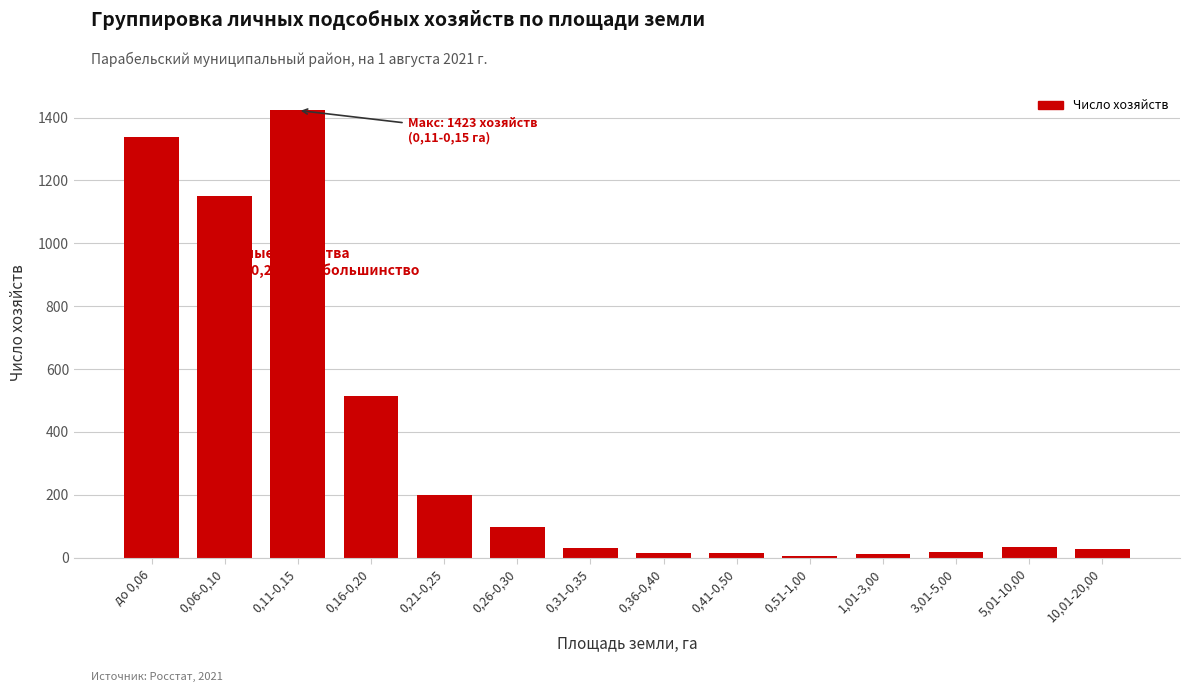

What is the label of the 12th bar from the left?

3,01-5,00